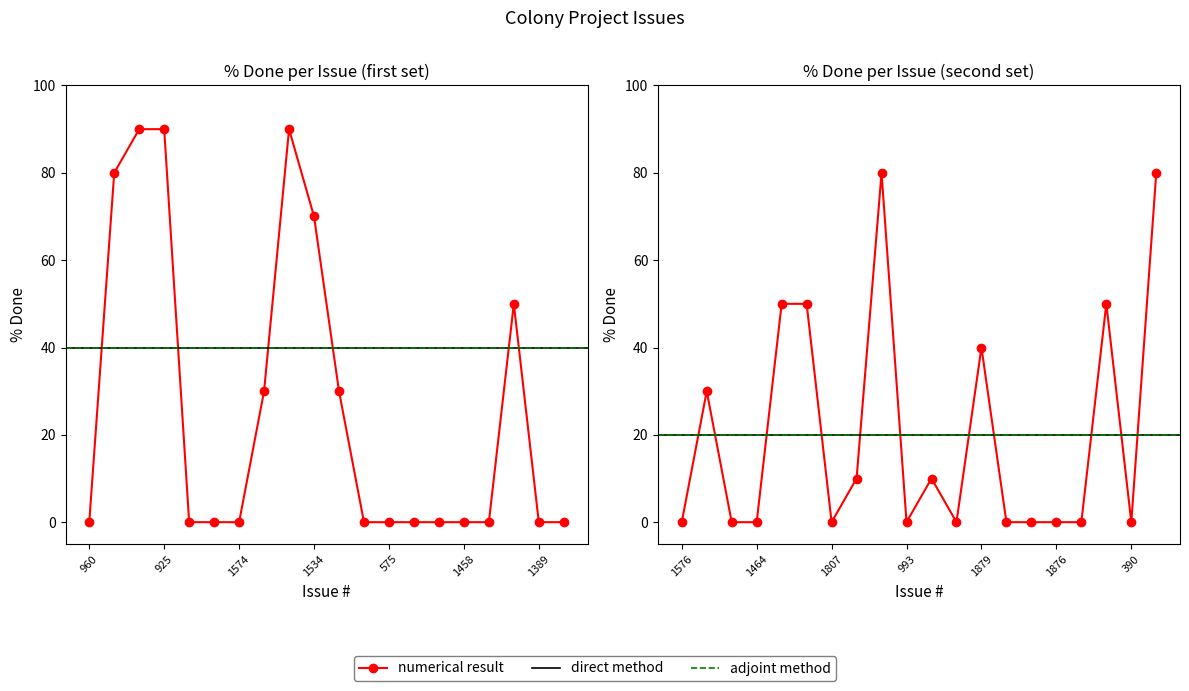

Read the value at 1534.

70